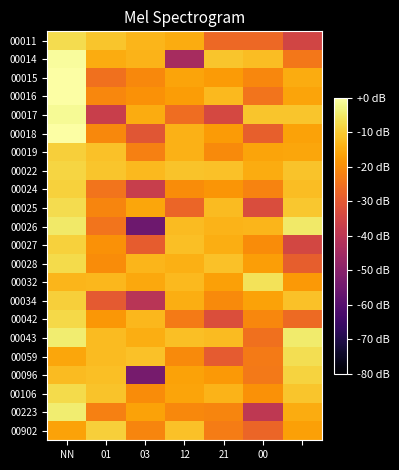

Rank the series by their maximum value, from lowest to highest.

00034, 00019, 00902, 00027, 00024, 00096, 00022, 00042, 00028, 00106, 00025, 00011, 00059, 00032, 00026, 00043, 00223, 00017, 00014, 00015, 00016, 00018